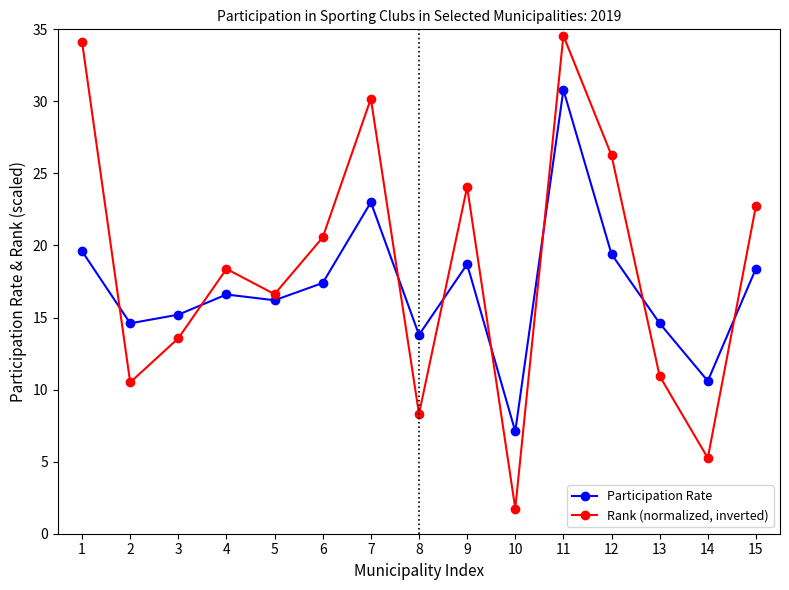

What is the highest value of the Rank (normalized, inverted) series?

34.6